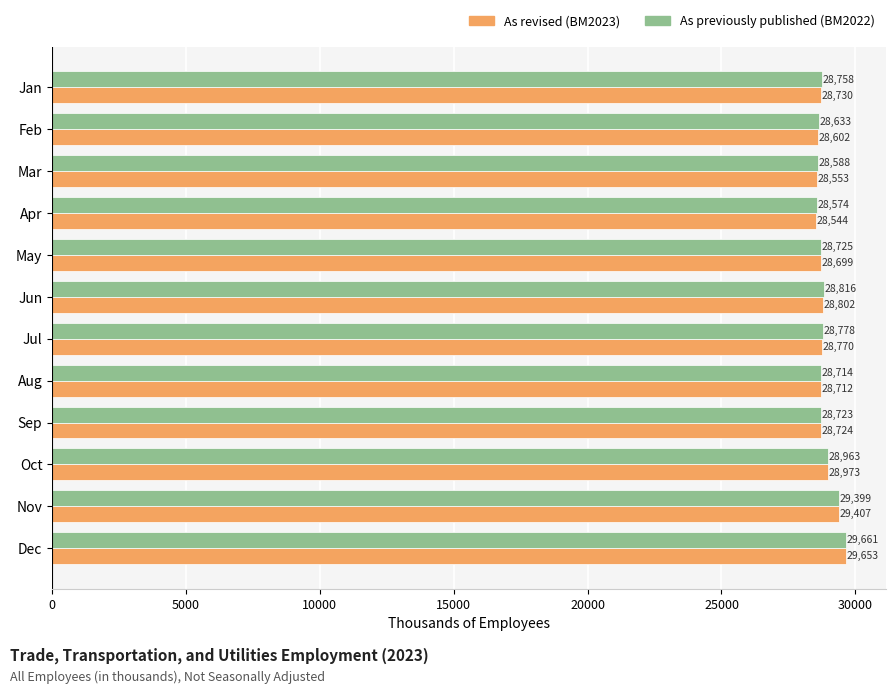

What is the average value of the As previously published (BM2022) series?

28861